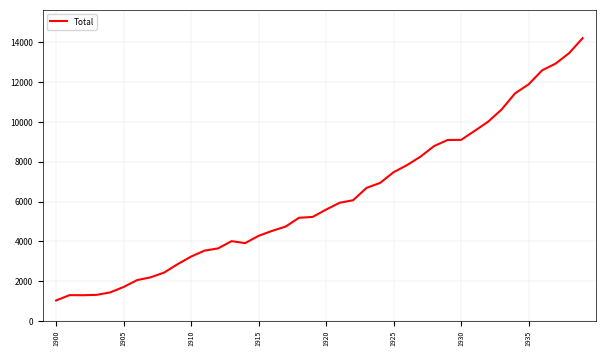

What is the maximum value shown in the chart?

14211.9